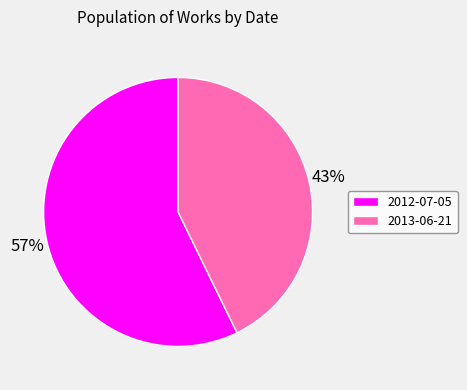

To the nearest percent, what portion does 2012-07-05 represent?

57%